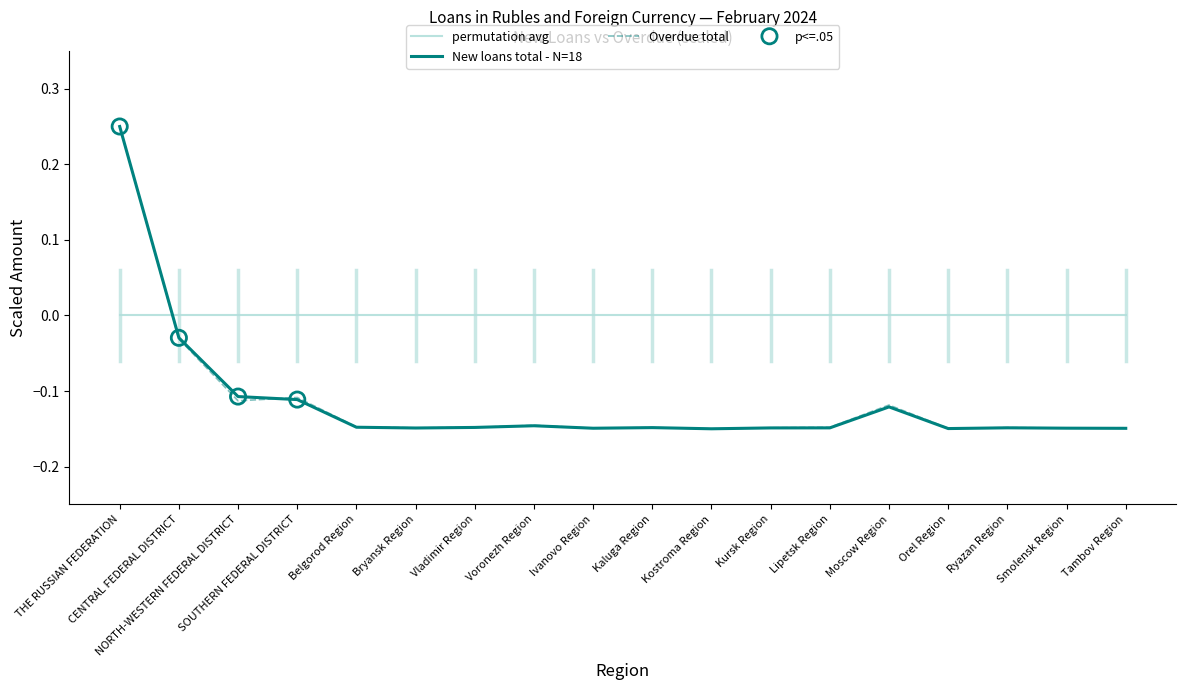

Which series has the largest total across all categories?

permutation avg